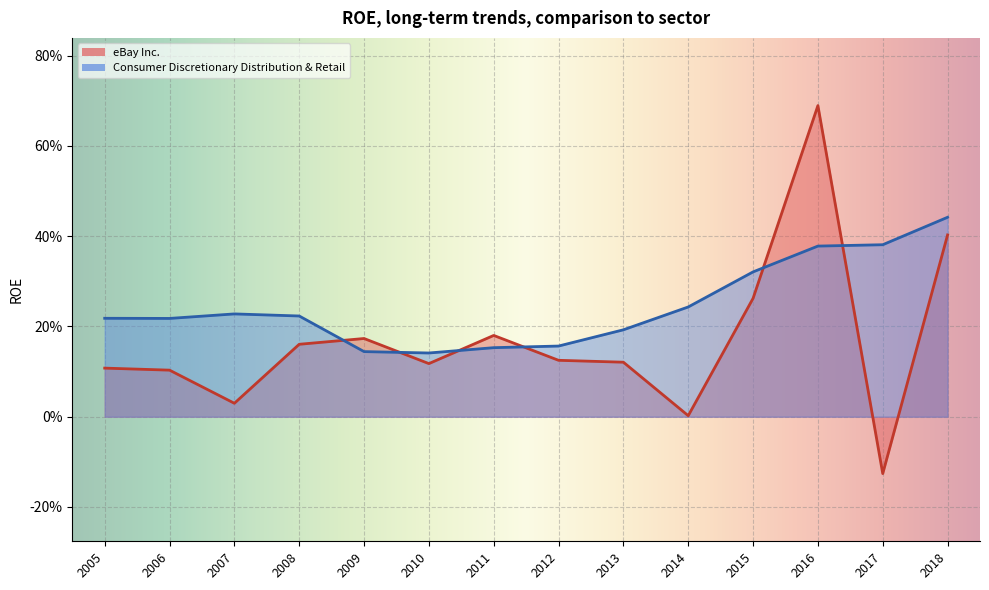

Where is the first local maximum for Consumer Discretionary Distribution & Retail?

2007